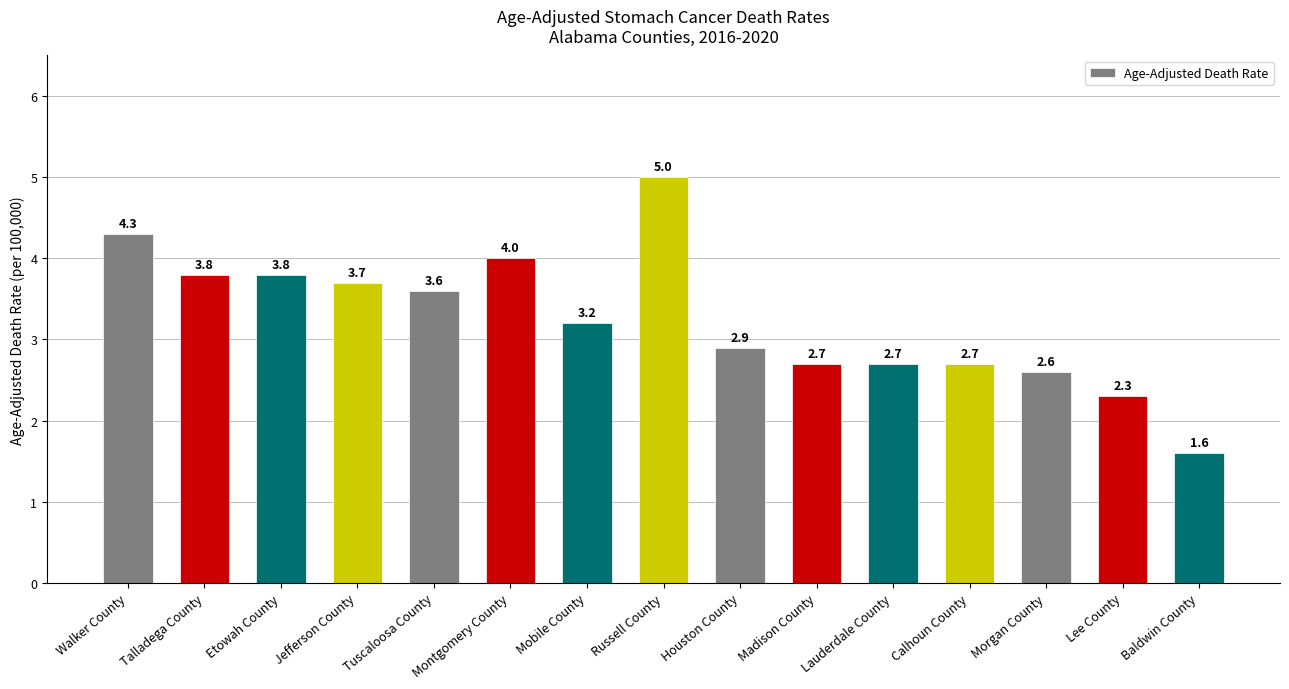

The value at Calhoun County is 2.7. True or false?

True